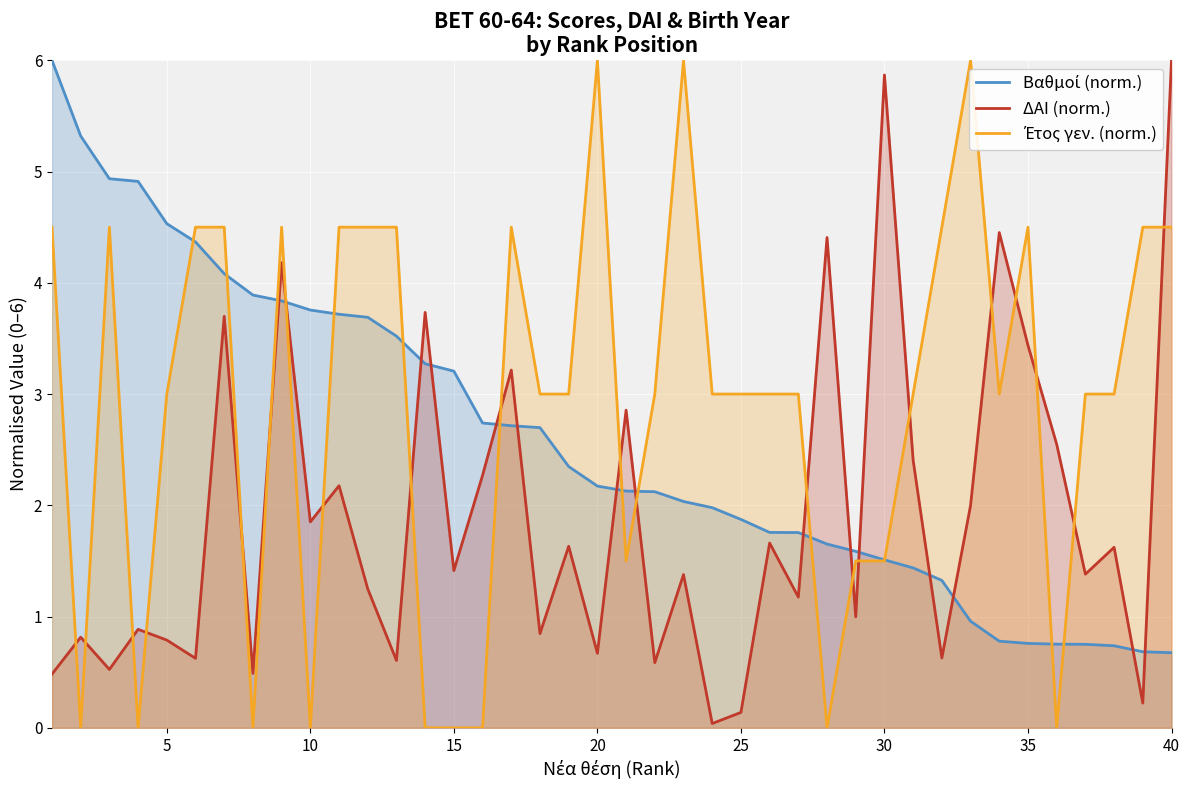

Which series has the widest spread of values?

Έτος γεν. (norm.)